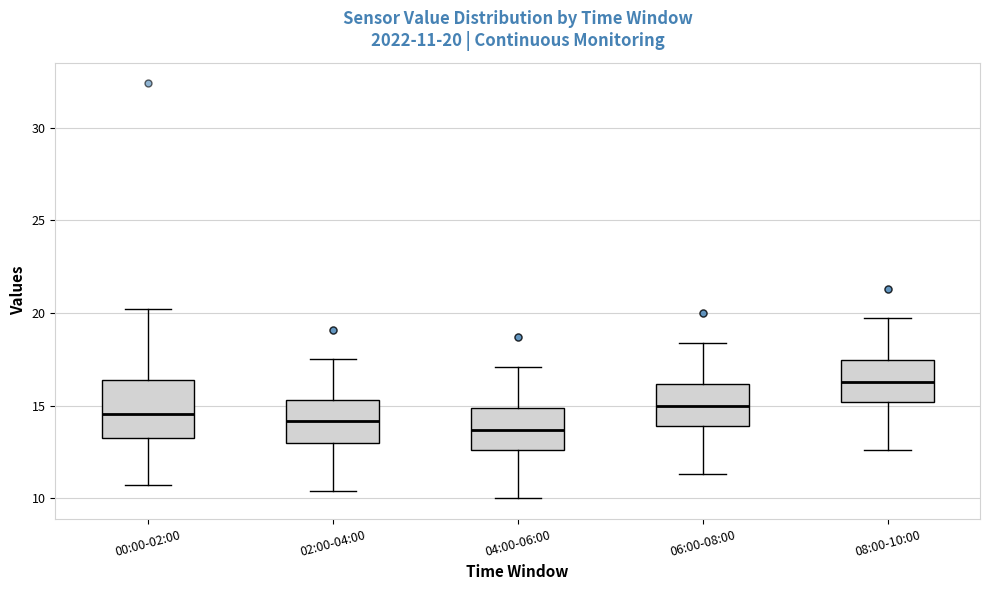

Which box is the tallest, from its lower edge to its upper edge?

00:00-02:00